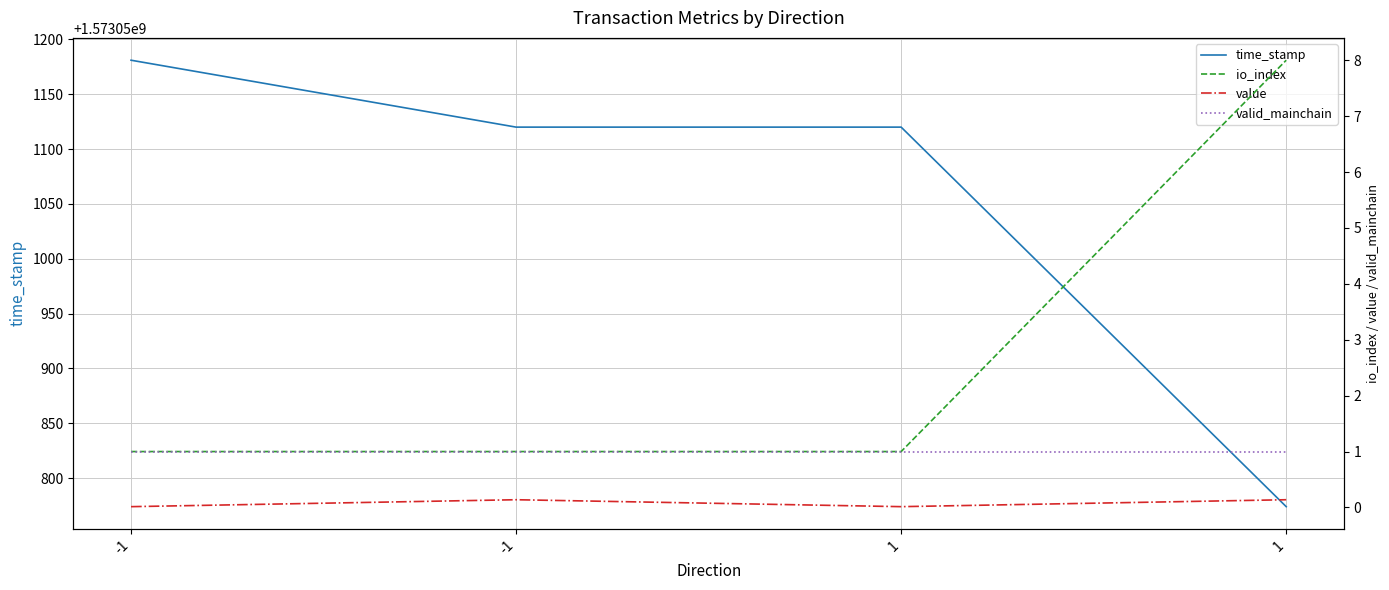

At which category is the sum across all series the highest?

-1